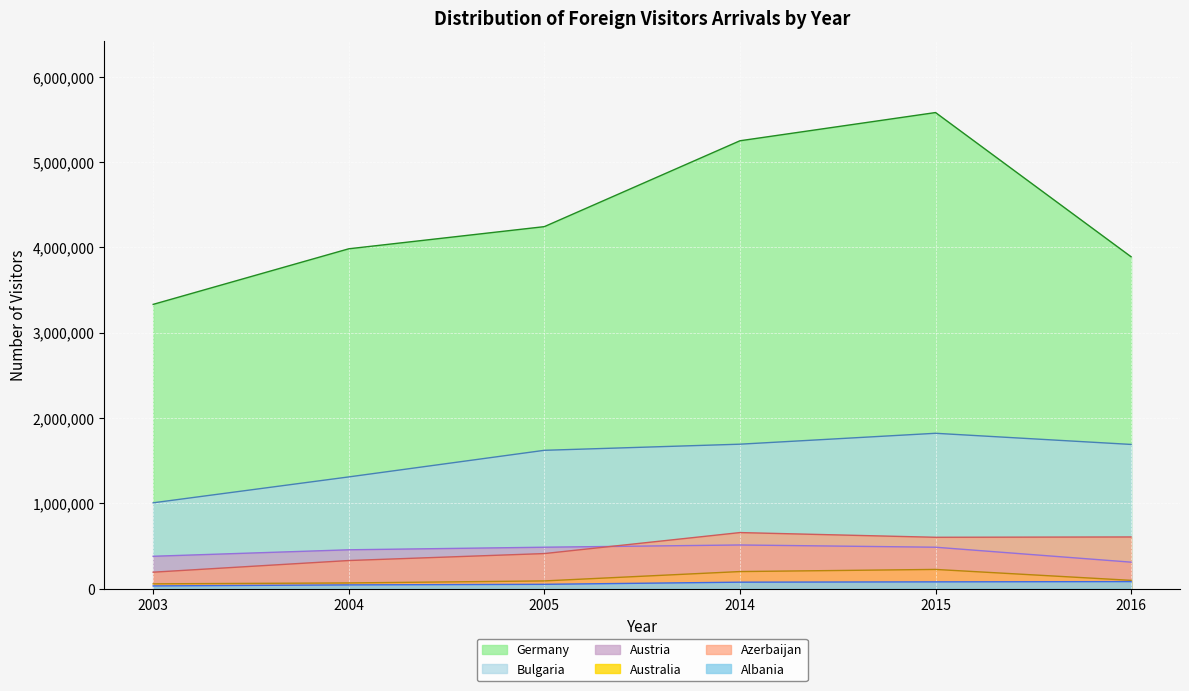

What is the highest value of the Germany series?

5580792